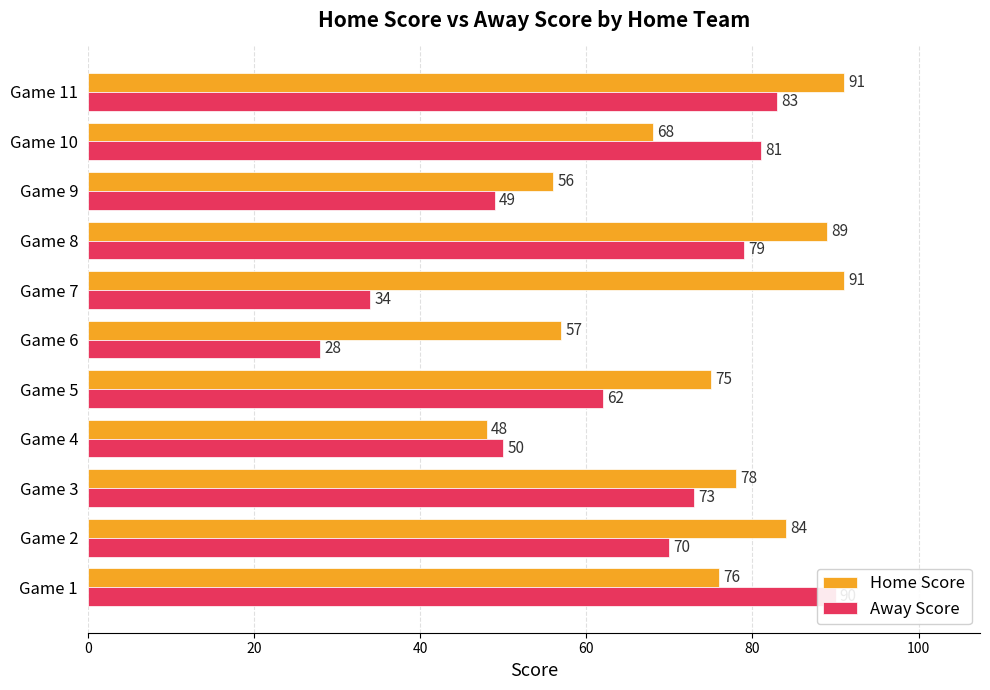

What position from the right is 60?

8